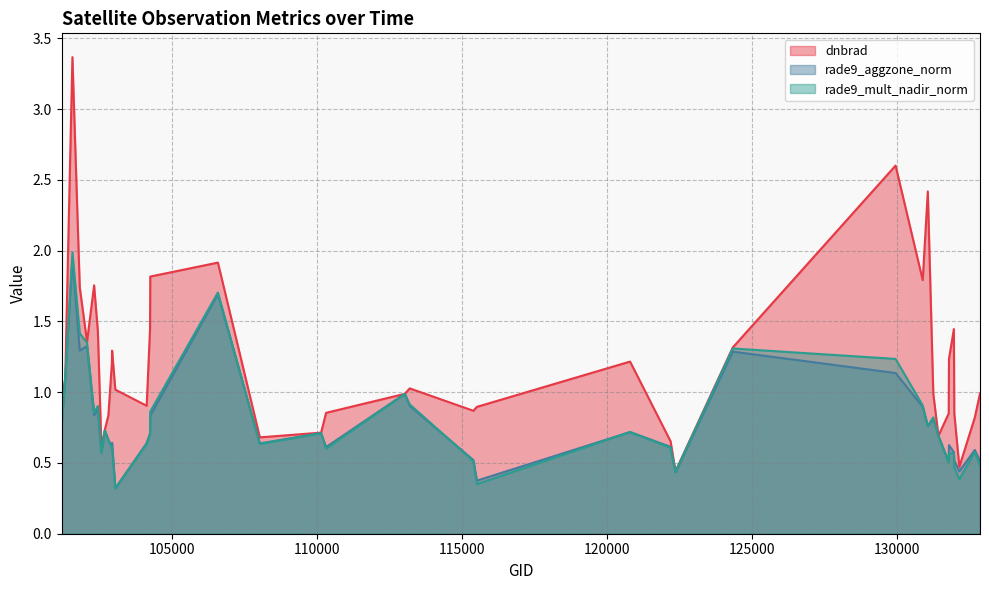

Between 102671 and 132136, which is larger?

102671